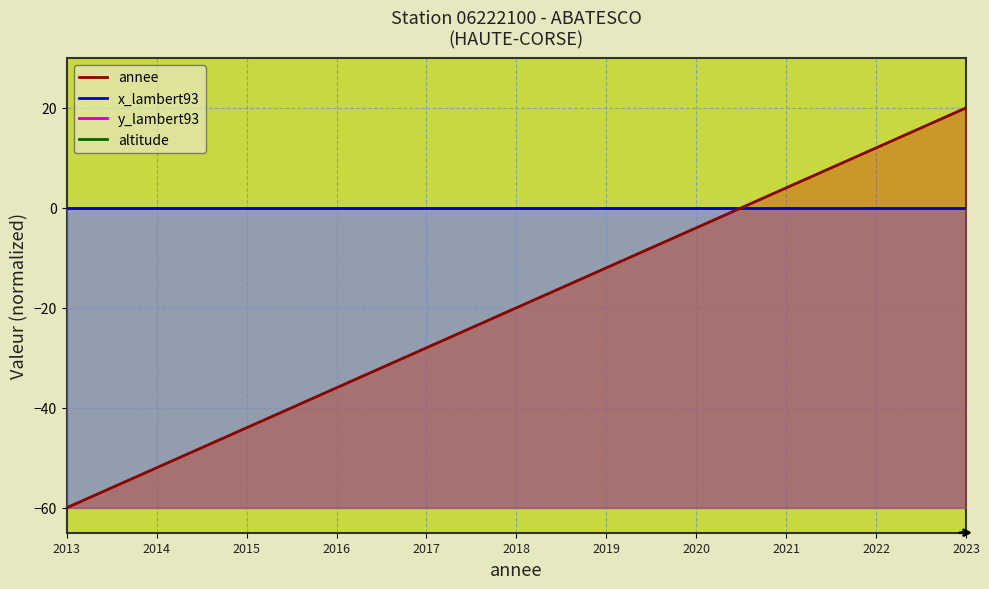

What is the value of the annee point at the 4th from the left?

-36